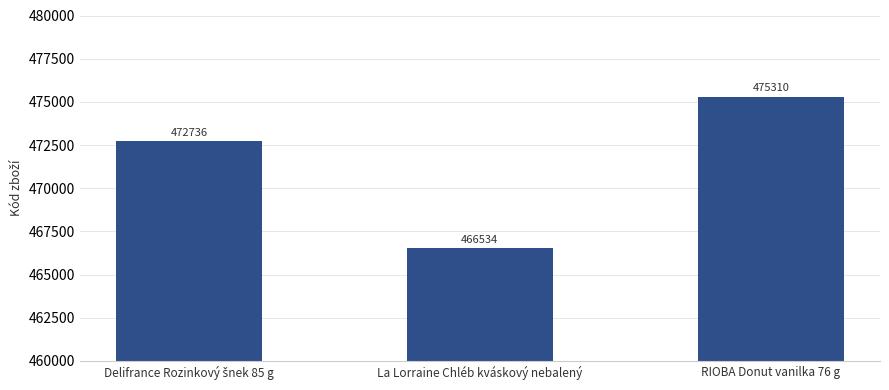

The chart shows a value of 639883 at RIOBA Donut vanilka 76 g. True or false?

False